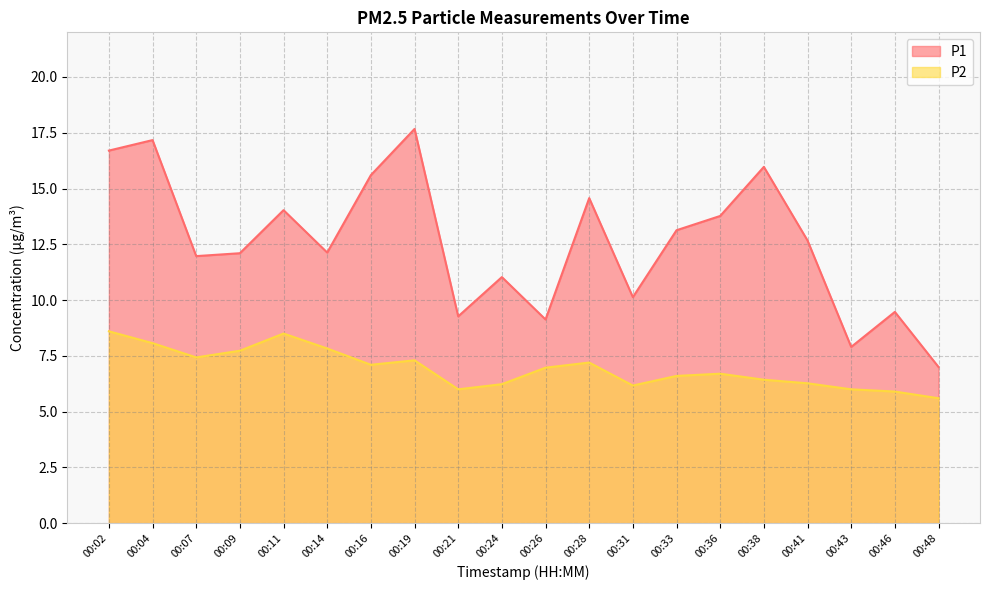

What is the smallest value displayed?

5.6